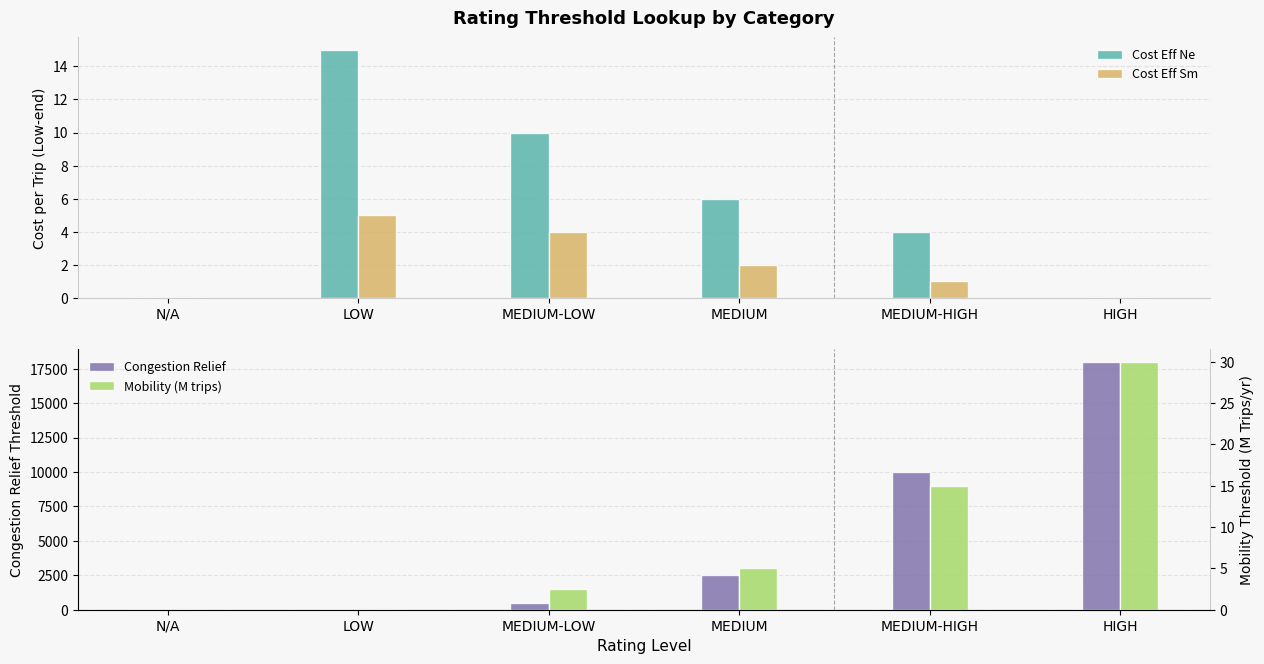

Reading right to left, what are all the values shown in this chart?

Cost Eff Ne: HIGH=0.0	MEDIUM-HIGH=4.0	MEDIUM=6.0	MEDIUM-LOW=10.0	LOW=15.0	N/A=0.0
Cost Eff Sm: HIGH=0.0	MEDIUM-HIGH=1.0	MEDIUM=2.0	MEDIUM-LOW=4.0	LOW=5.0	N/A=0.0
Congestion Relief: HIGH=18000.0	MEDIUM-HIGH=10000.0	MEDIUM=2500.0	MEDIUM-LOW=500.0	LOW=0.0	N/A=0.0
Mobility (M trips): HIGH=30.0	MEDIUM-HIGH=15.0	MEDIUM=5.0	MEDIUM-LOW=2.5	LOW=0.0	N/A=0.0